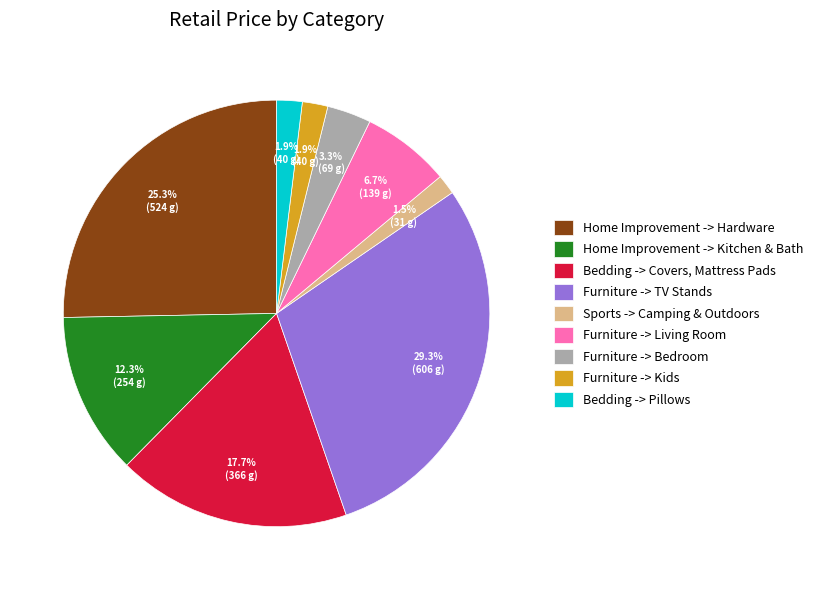

Is the sum of Home Improvement -> Kitchen & Bath and Furniture -> Kids greater than half?

No